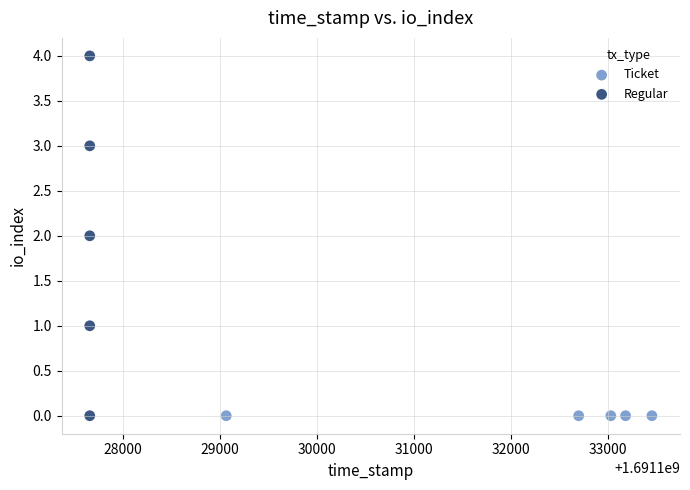

Which series reaches the maximum Y coordinate?

Regular